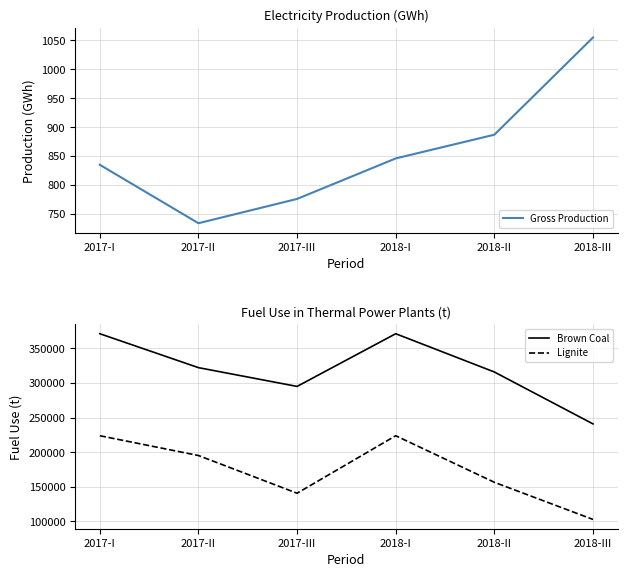

What is the sum of the Brown Coal values at 2018-III and 2017-I?

612177